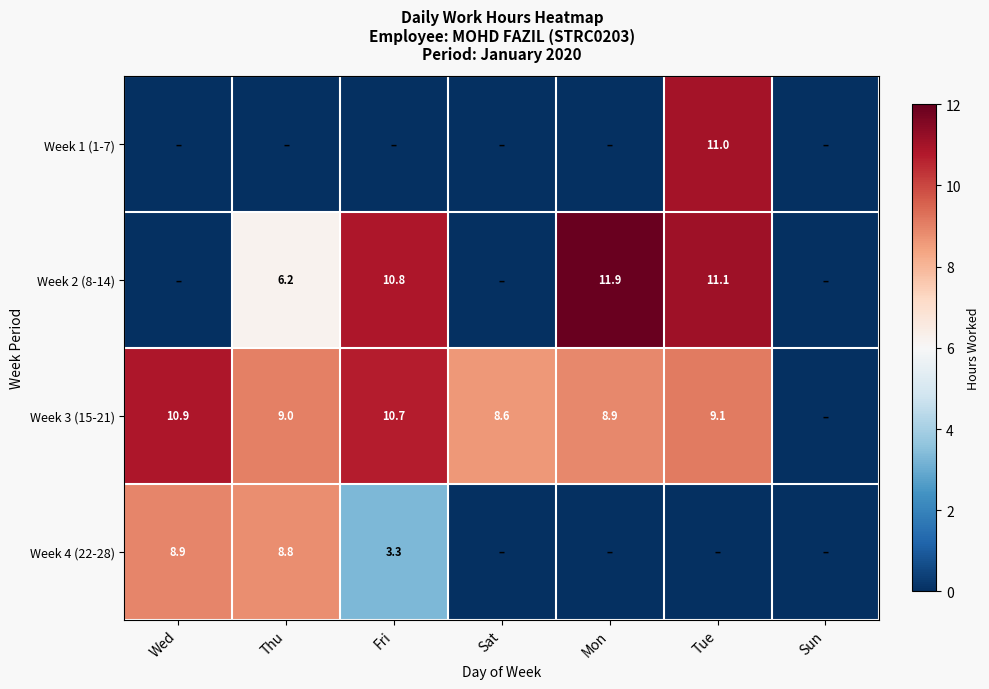

The value of Week 3 (15-21) at Mon is 5.8. True or false?

False